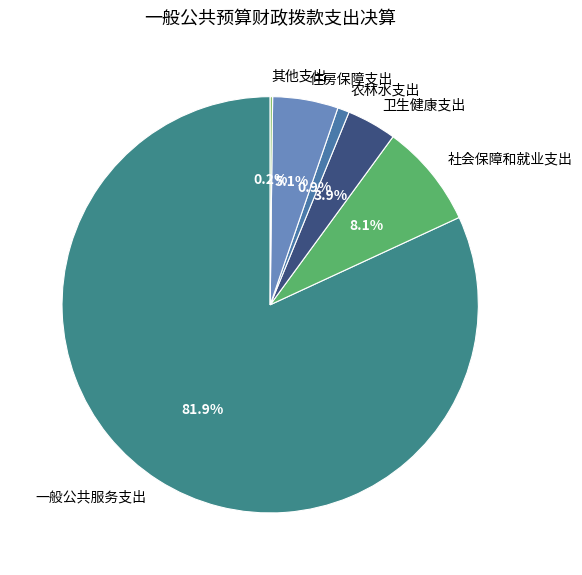

To the nearest percent, what is the average slice percentage?

17%